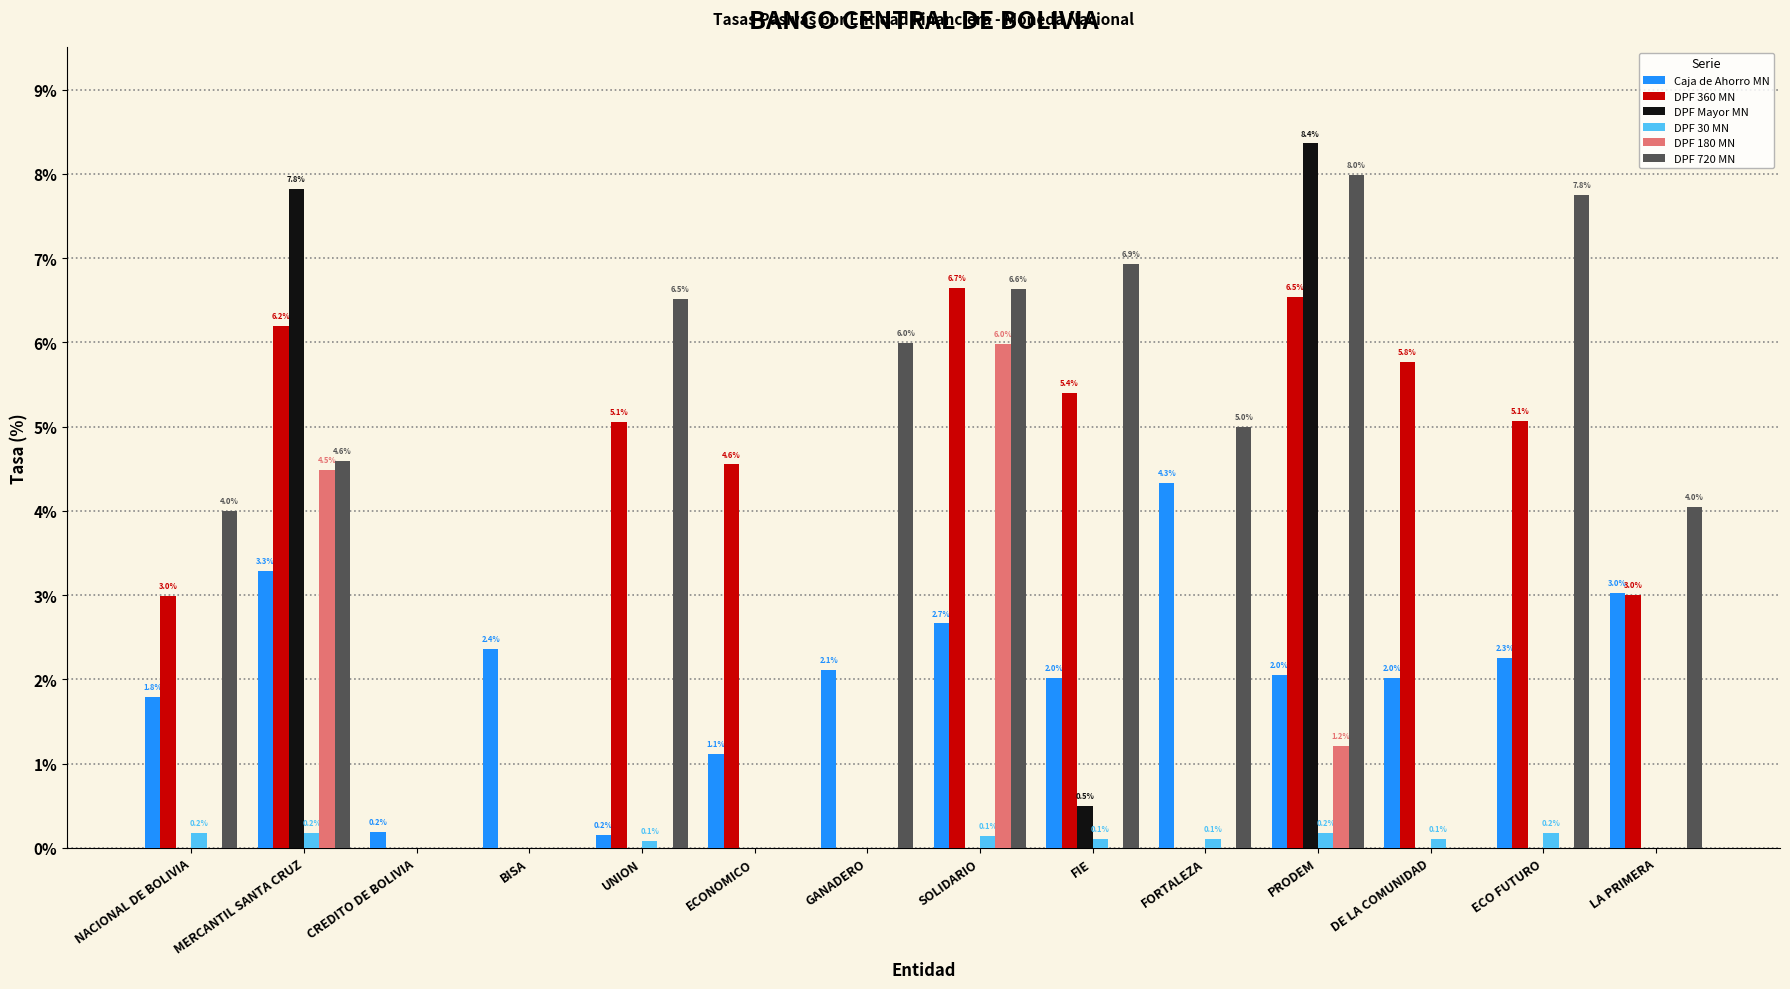

The DPF 180 MN series shows 0.0 at ECO FUTURO. True or false?

True